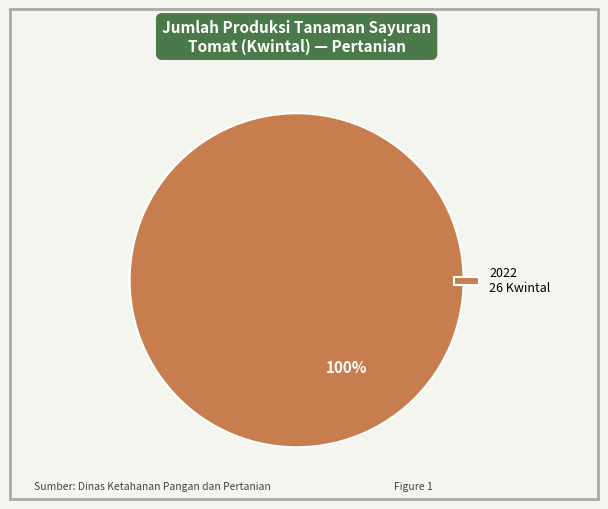

To the nearest percent, what percentage of the pie is 2022 26 Kwintal?

100%